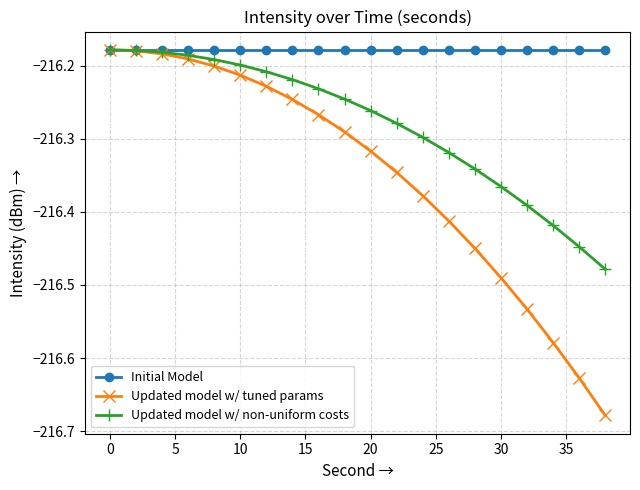

True or false: Updated model w/ tuned params has more than 2 points higher than both neighbors.

False